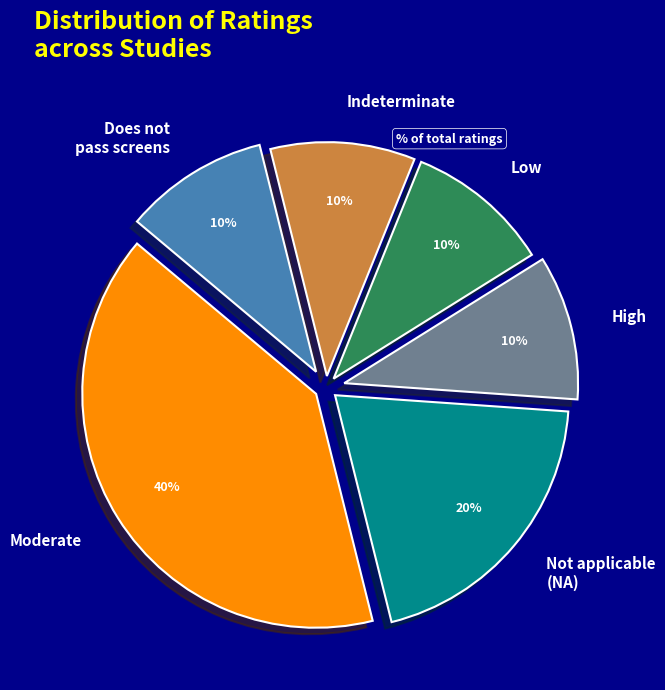

To the nearest percent, what is the difference between the largest and smallest slice percentages?

30%